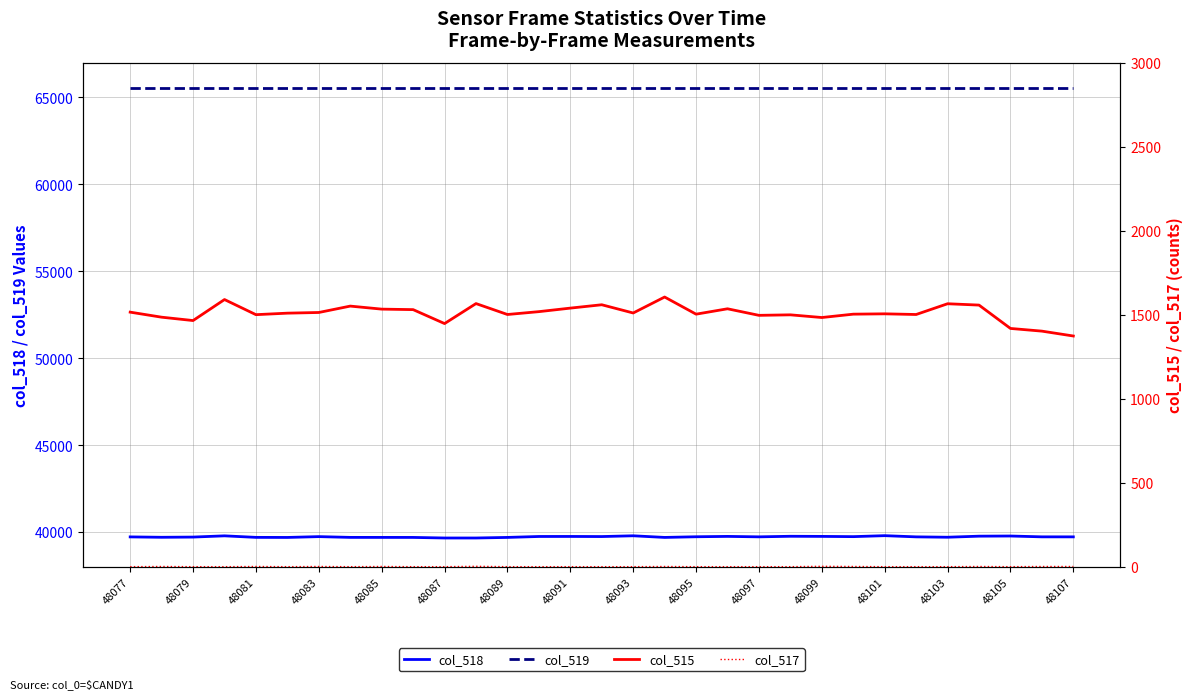

The col_518 series shows 67092 at 48095. True or false?

False